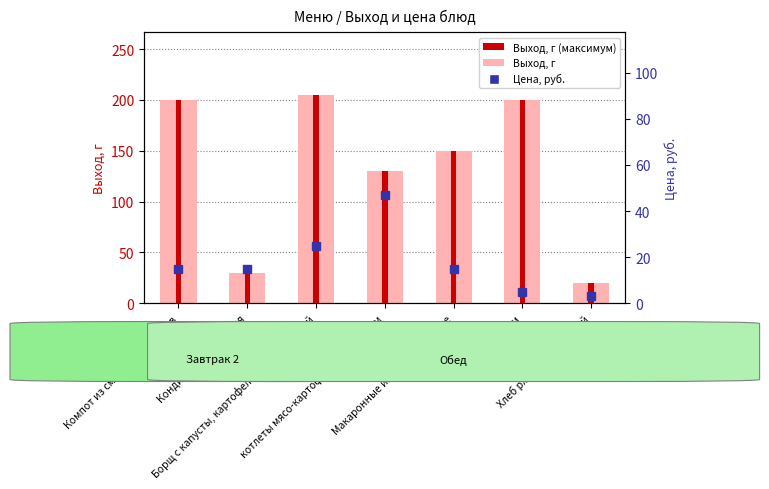

How many data points in Цена, руб. are above 15?

2